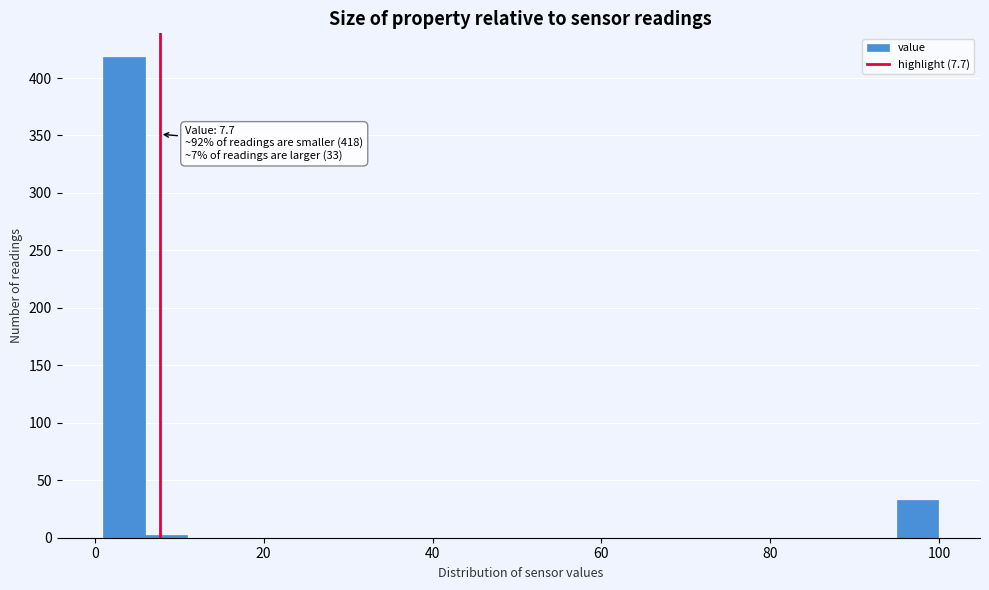

Around what value on the x-axis is the tallest bar? Give the approximate position of its centre, as read against the axis.

4